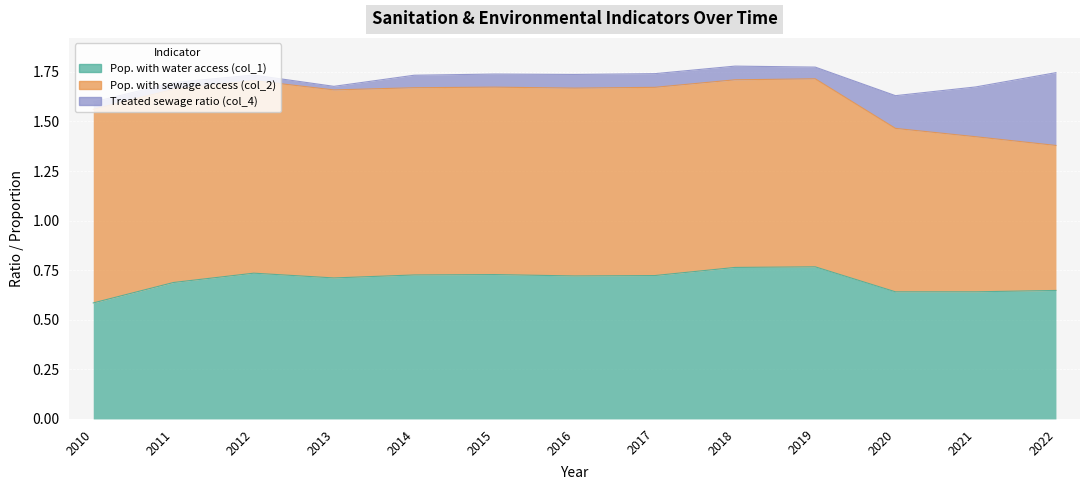

What is the average value of the Pop. with water access (col_1) series?

0.7